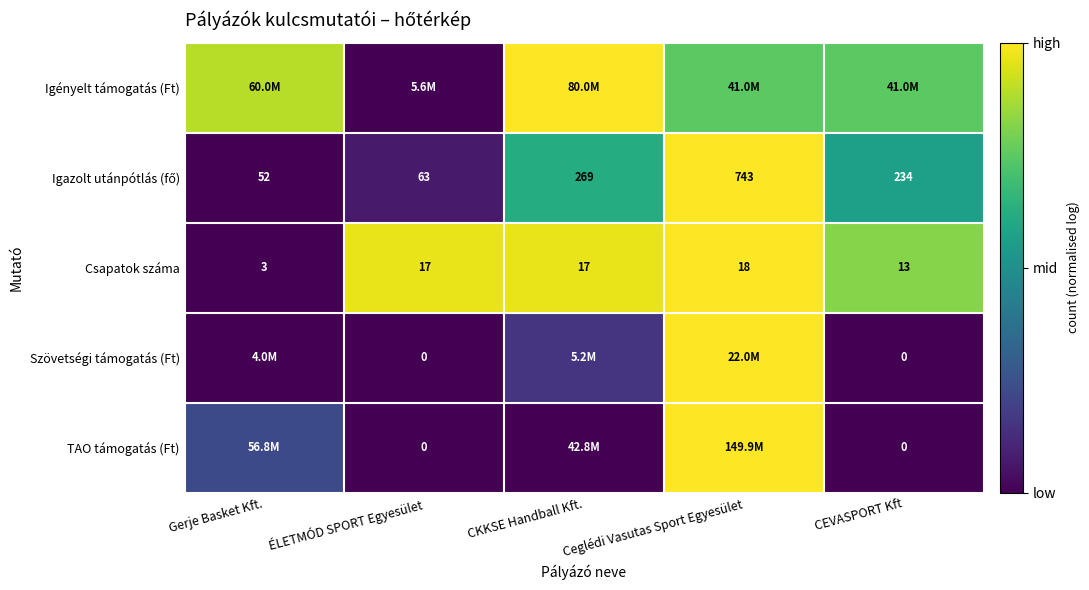

At which label does Csapatok száma reach its minimum?

Gerje Basket Kft.